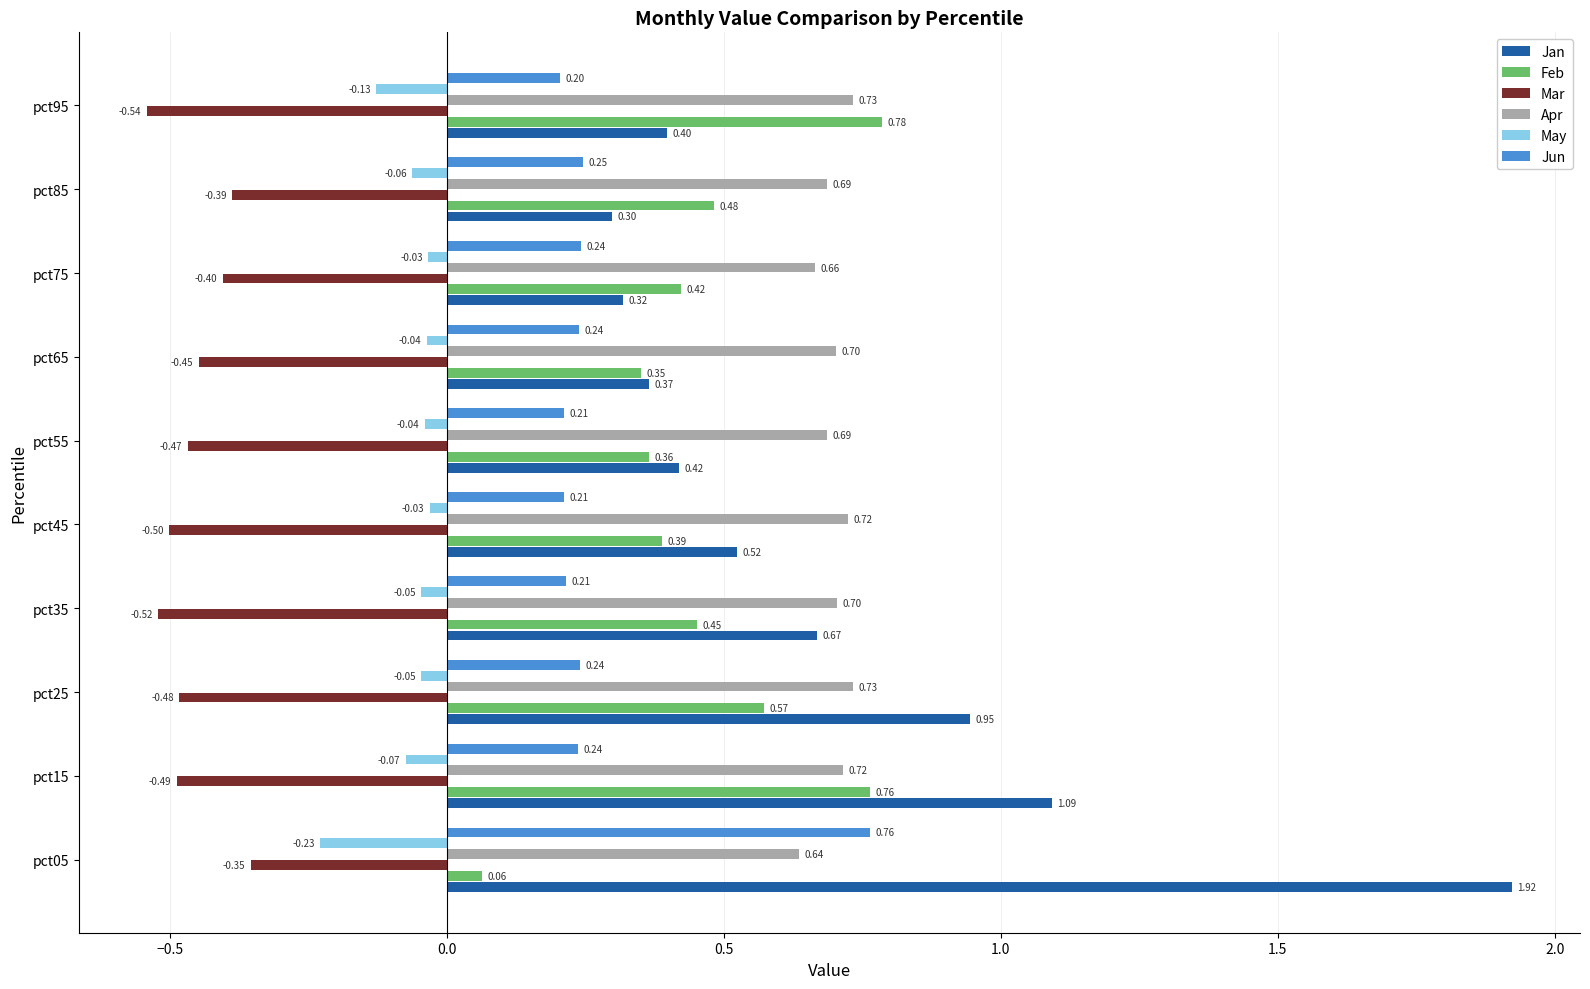

Which series has the largest range (max minus min)?

Jan